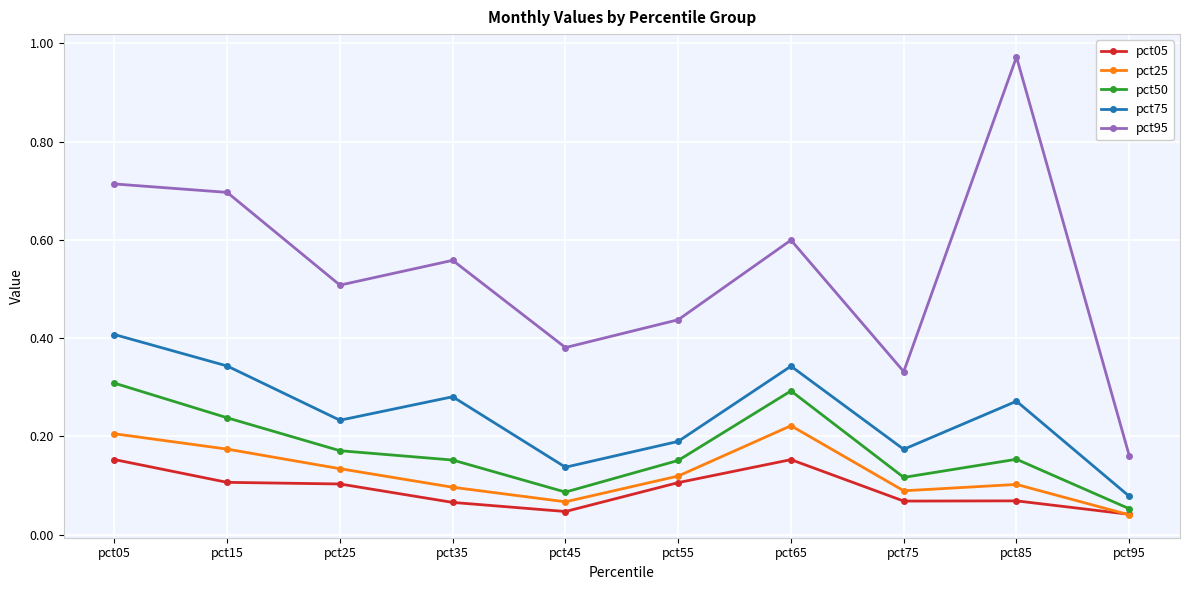

In pct75, how many points are higher than both neighbors (excluding endpoints)?

3